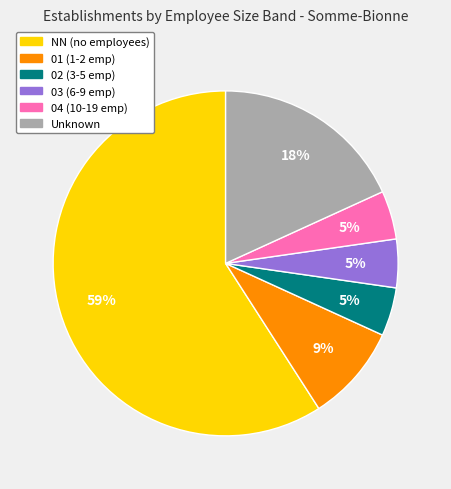

To the nearest percent, what is the average slice percentage?

17%